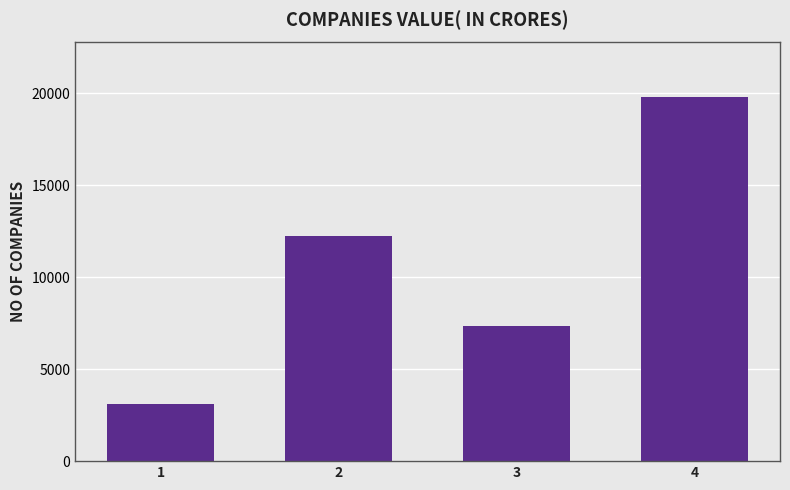

Are the bars grouped side by side (vs. stacked)?

No